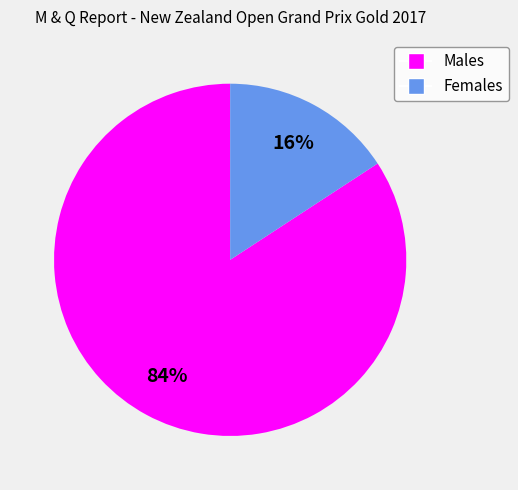

To the nearest percent, what is the difference between the largest and smallest slice percentages?

68%